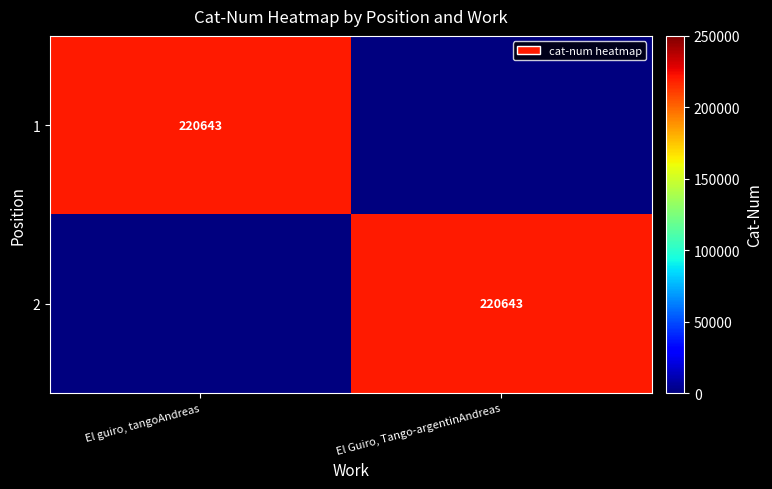

Which has a higher value, El Guiro, Tango-argentinAndreas or El guiro, tangoAndreas?

El guiro, tangoAndreas